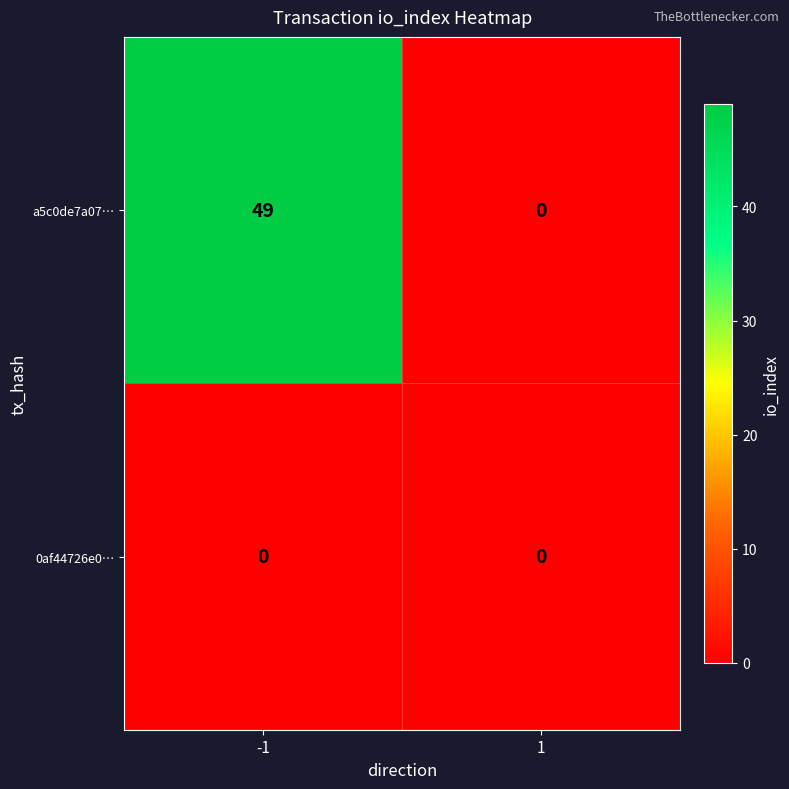

Count the number of categories in the chart.

2